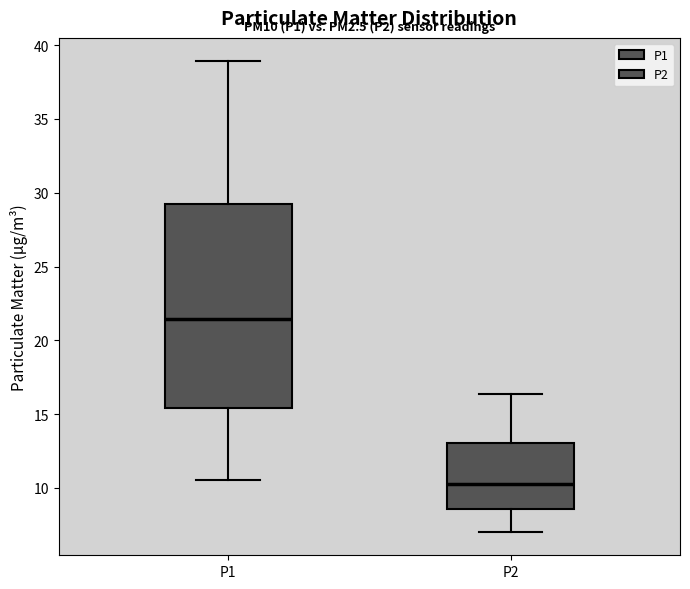

Which box has the highest median line?

P1